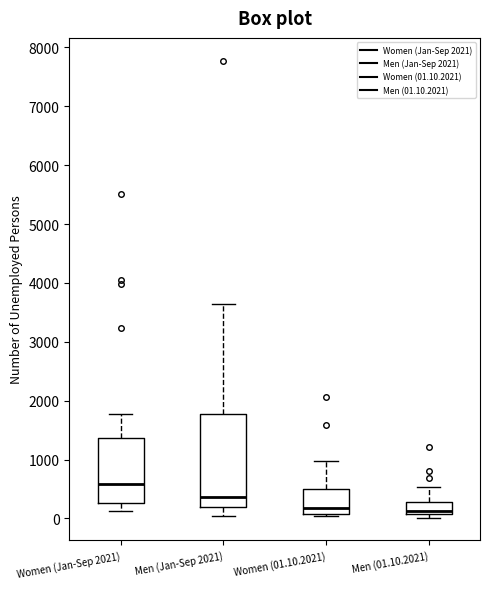

Which box is the tallest, from its lower edge to its upper edge?

Men (Jan-Sep 2021)